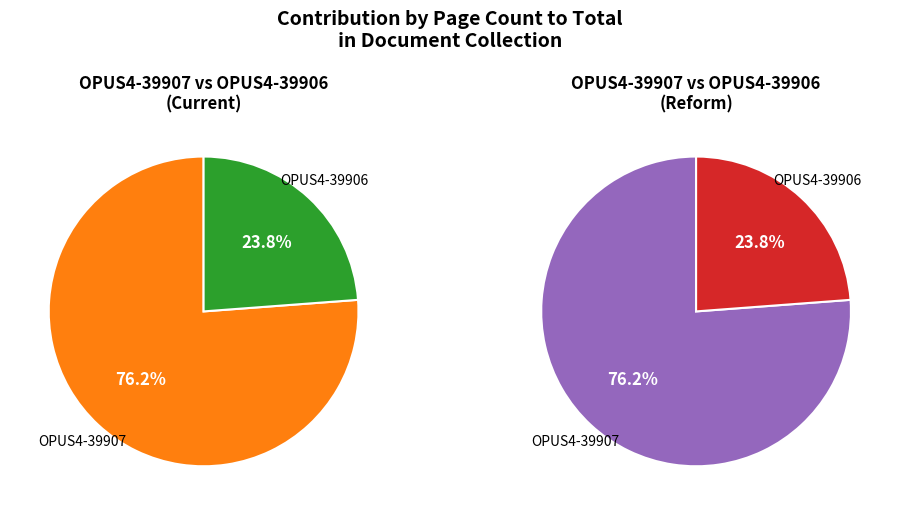

Between OPUS4-39906 and OPUS4-39907, which is larger?

OPUS4-39907